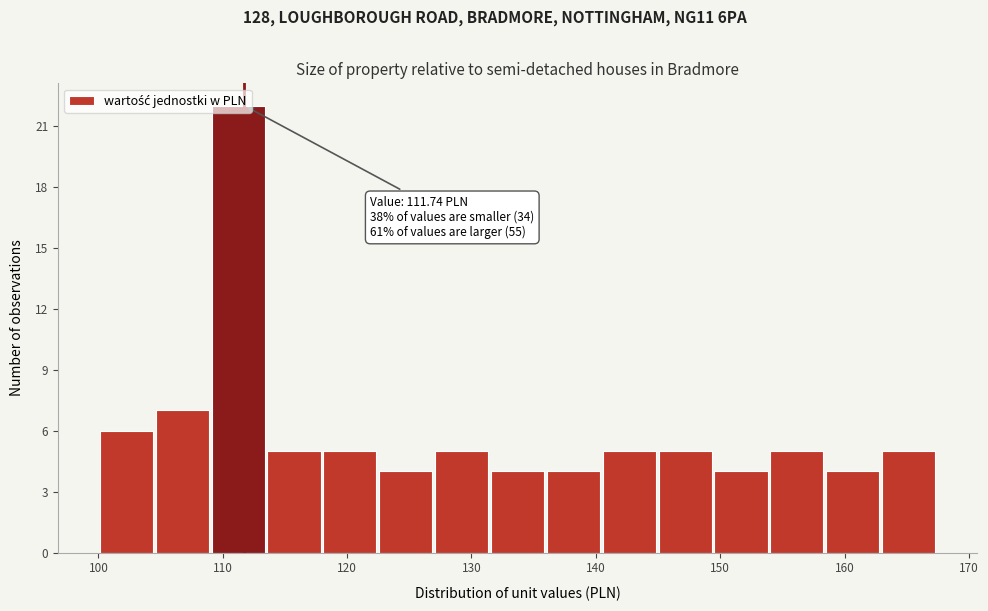

Over which range of the x-axis is the bar tallest?

109 to 113